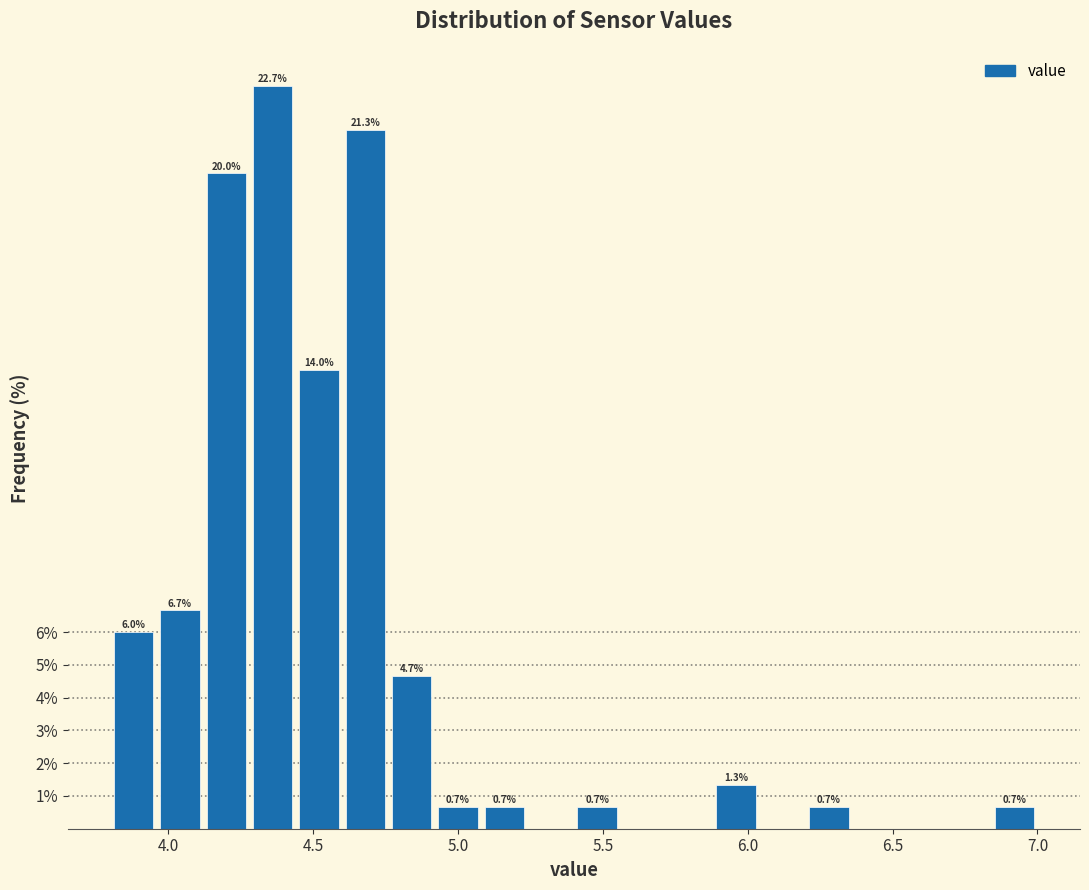

Around what value on the x-axis is the tallest bar? Give the approximate position of its centre, as read against the axis.

4.35